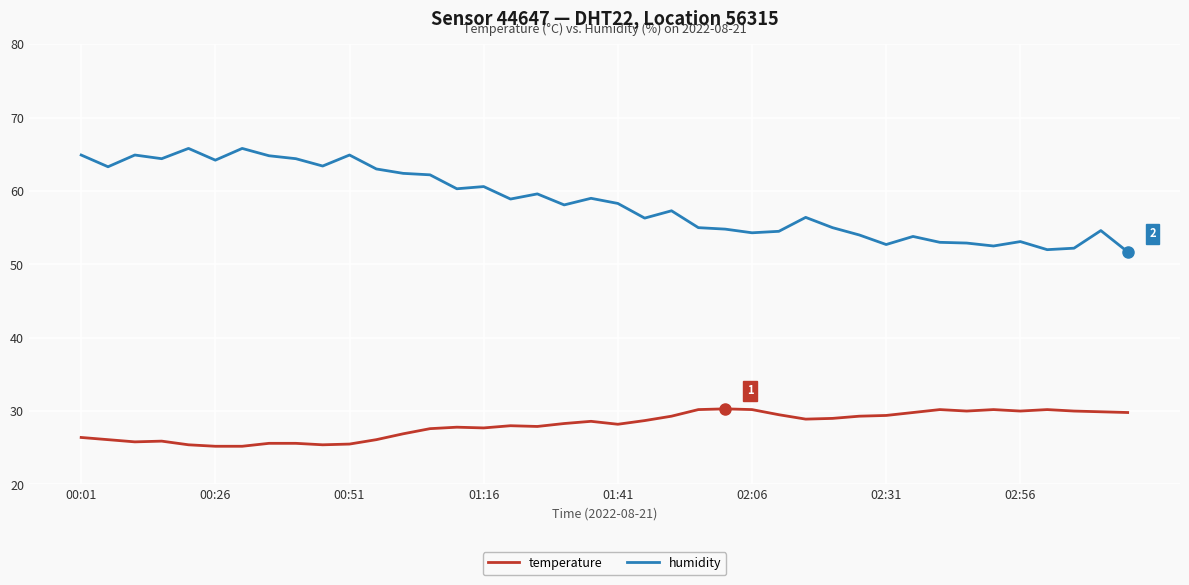

What is the difference between the maximum and minimum values in the humidity series?

14.1